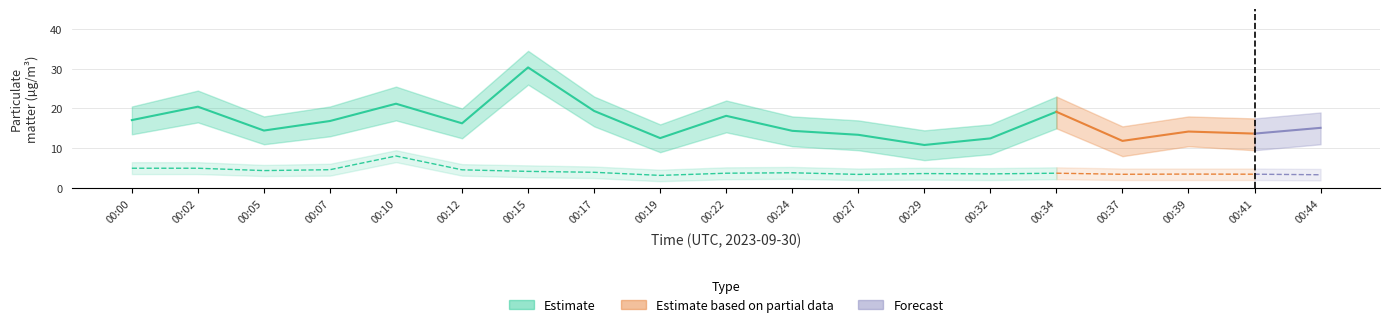

At which label does P1 first exceed 15?

00:00